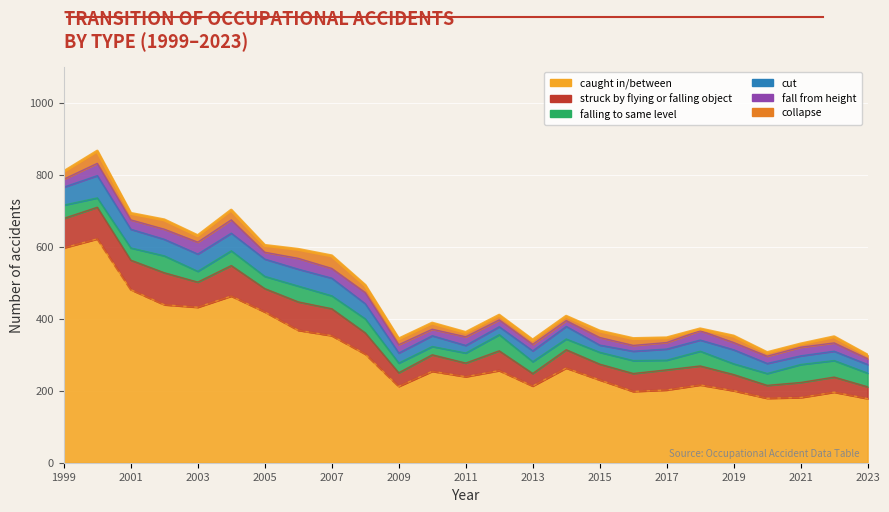

Reading left to right, extract all data points from this chart.

caught in/between: 1999=597	2000=622	2001=481	2002=439	2003=432	2004=463	2005=419	2006=368	2007=353	2008=302	2009=212	2010=254	2011=239	2012=256	2013=213	2014=263	2015=230	2016=198	2017=202	2018=216	2019=200	2020=179	2021=181	2022=196	2023=178
struck by flying or falling object: 1999=82	2000=88	2001=82	2002=89	2003=70	2004=85	2005=65	2006=79	2007=75	2008=59	2009=38	2010=46	2011=38	2012=55	2013=35	2014=51	2015=44	2016=50	2017=56	2018=53	2019=45	2020=36	2021=42	2022=42	2023=33
falling to same level: 1999=37	2000=26	2001=34	2002=47	2003=30	2004=41	2005=34	2006=44	2007=36	2008=39	2009=27	2010=23	2011=28	2012=45	2013=33	2014=30	2015=33	2016=36	2017=27	2018=41	2019=30	2020=33	2021=50	2022=46	2023=38
cut: 1999=50	2000=62	2001=52	2002=46	2003=48	2004=49	2005=48	2006=47	2007=49	2008=42	2009=28	2010=30	2011=21	2012=22	2013=30	2014=35	2015=20	2016=26	2017=31	2018=31	2019=39	2020=28	2021=24	2022=26	2023=24
fall from height: 1999=22	2000=34	2001=26	2002=28	2003=33	2004=37	2005=19	2006=30	2007=27	2008=31	2009=23	2010=18	2011=24	2012=19	2013=18	2014=16	2015=21	2016=16	2017=18	2018=26	2019=20	2020=20	2021=24	2022=23	2023=16
collapse: 1999=21	2000=34	2001=18	2002=26	2003=18	2004=27	2005=19	2006=25	2007=35	2008=20	2009=16	2010=17	2011=12	2012=13	2013=12	2014=12	2015=18	2016=19	2017=13	2018=5	2019=18	2020=10	2021=9	2022=17	2023=10